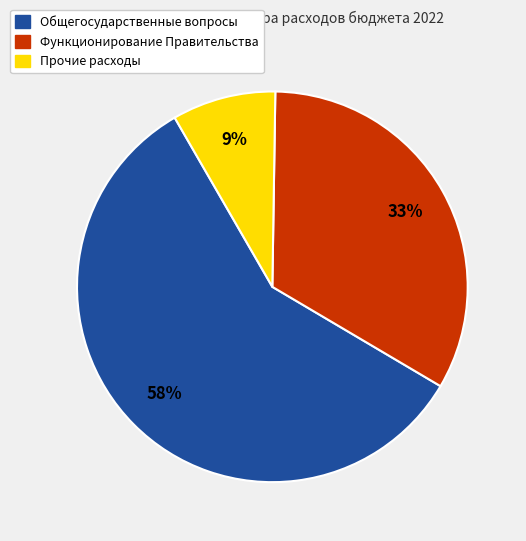

What is the largest slice in the pie chart?

Общегосударственные вопросы